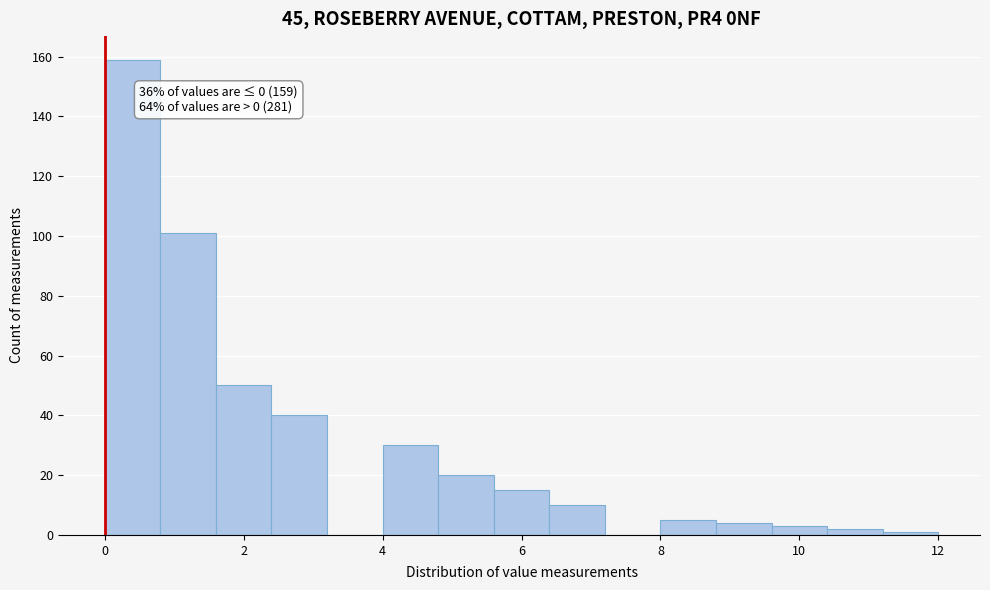

Over which range of the x-axis is the bar tallest?

0.0 to 0.8